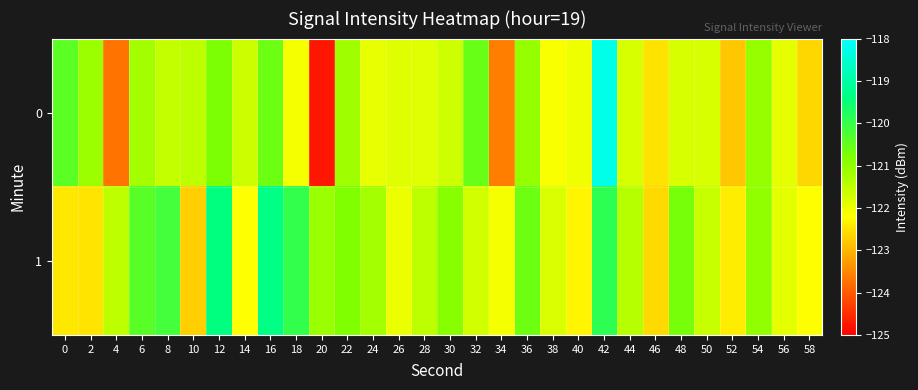

List the series in order of their peak value, lowest first.

1, 0